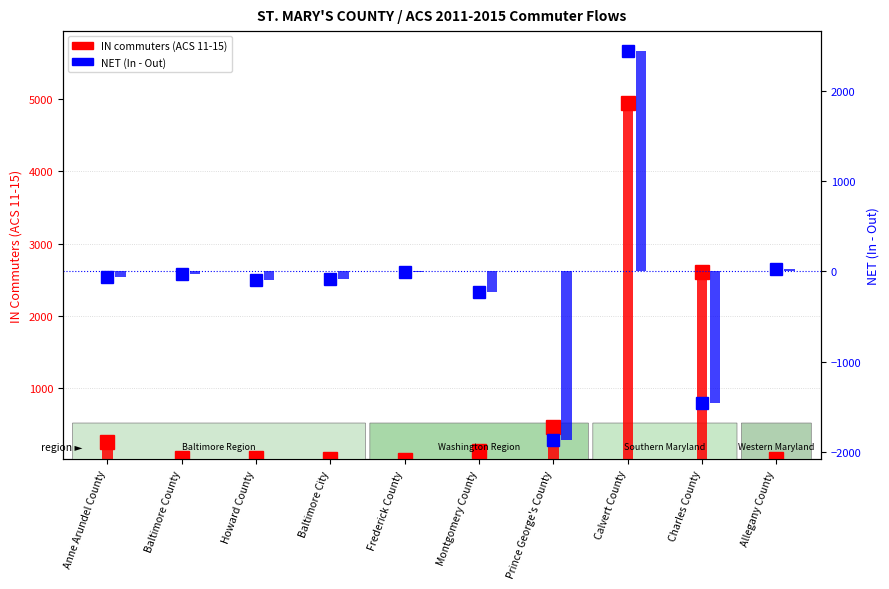

Which series has the widest spread of values?

IN commuters (ACS 11-15)